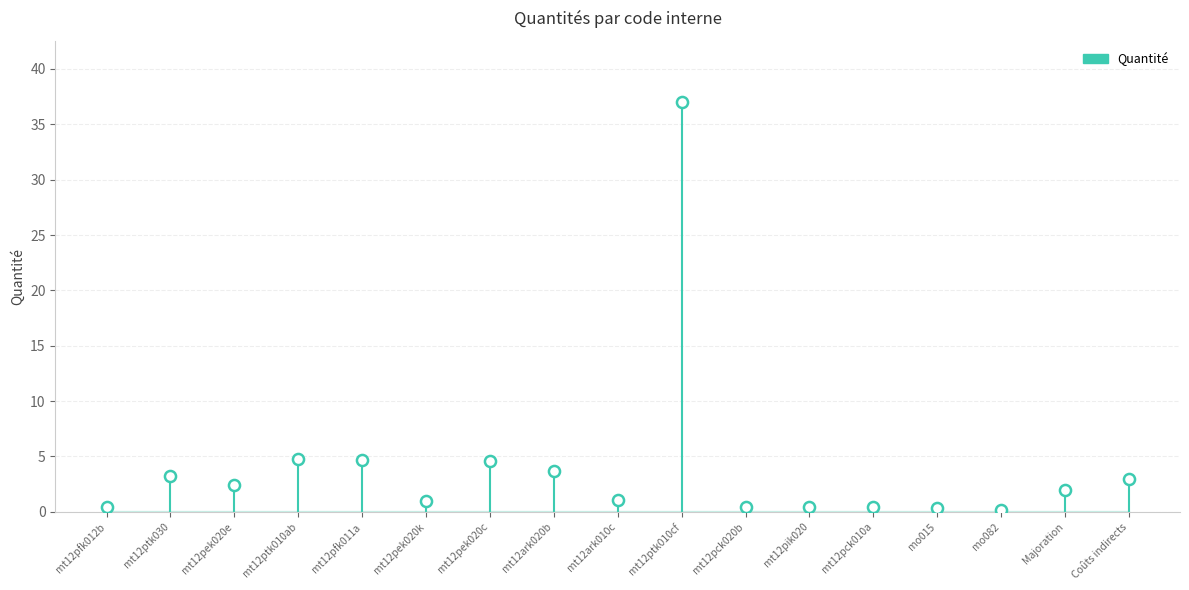

Which has a higher value, mt12ptk010cf or mt12ptk030?

mt12ptk010cf